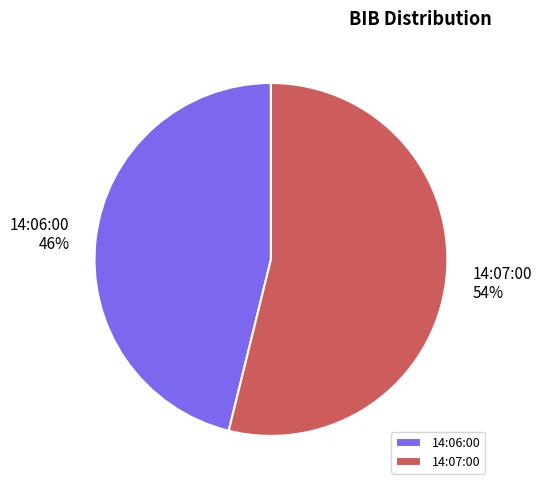

Does 14:06:00 account for over 50% of the chart?

No